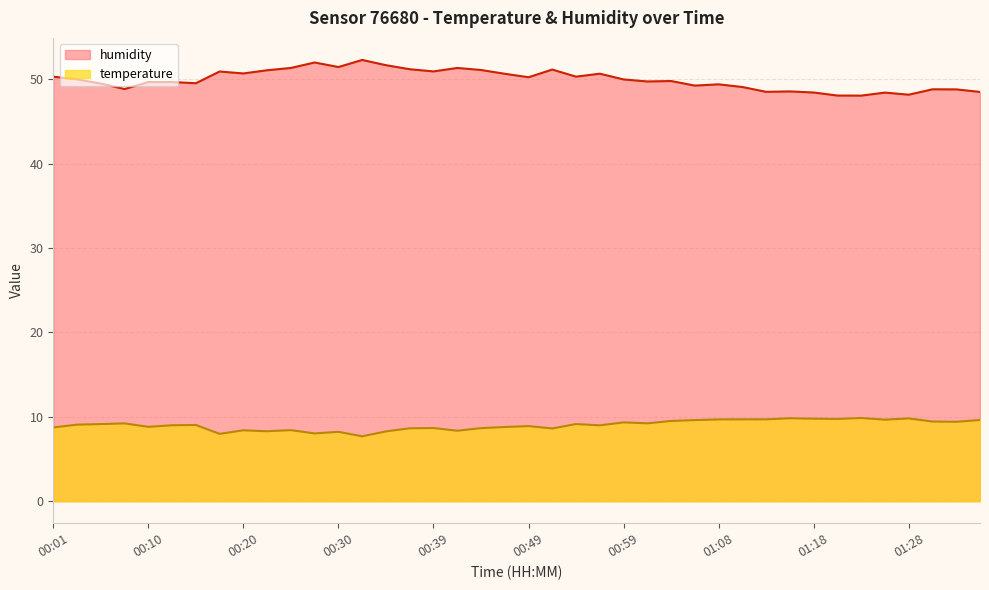

At which label does temperature first exceed 9?

00:03